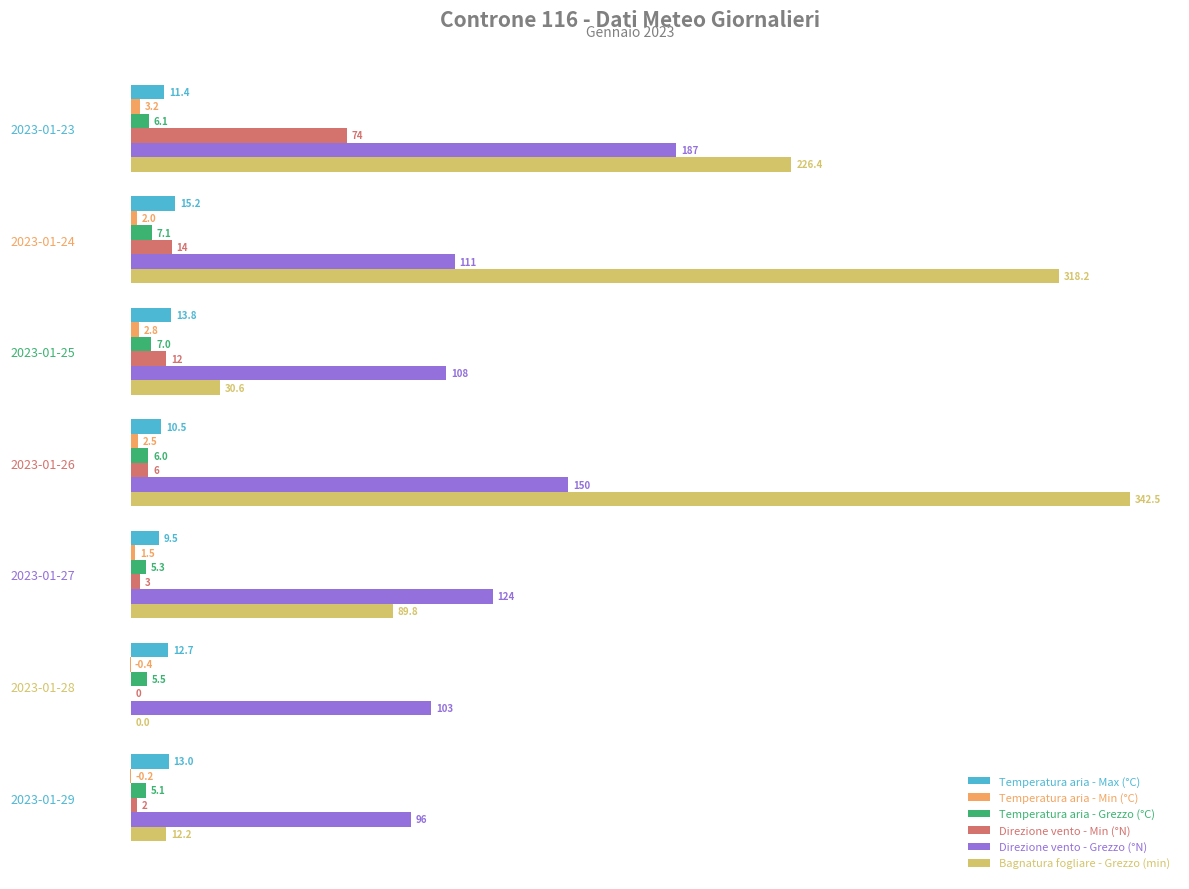

The value of Direzione vento - Grezzo (°N) at 2023-01-28 is 103.0. True or false?

True